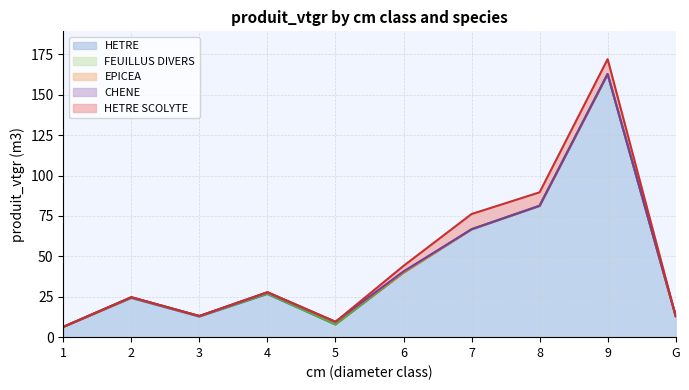

True or false: EPICEA and CHENE cross at least once.

True